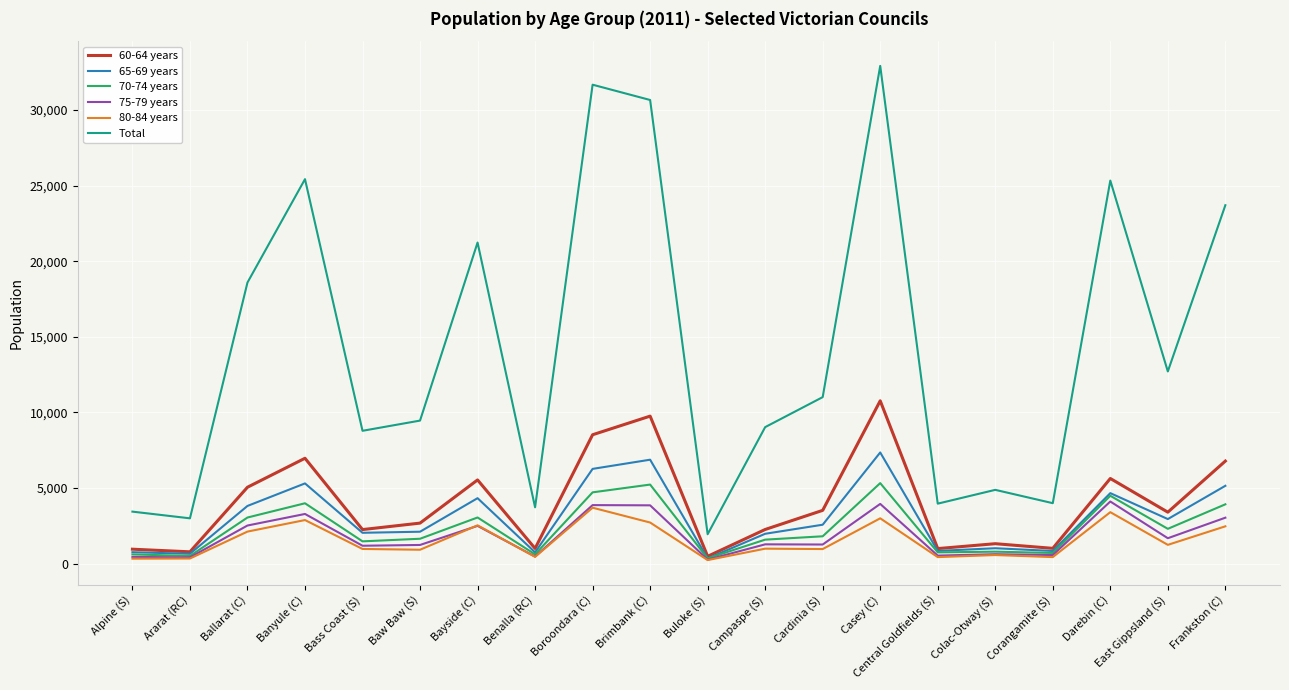

What is the difference between the Total values at Central Goldfields (S) and Campaspe (S)?

5058